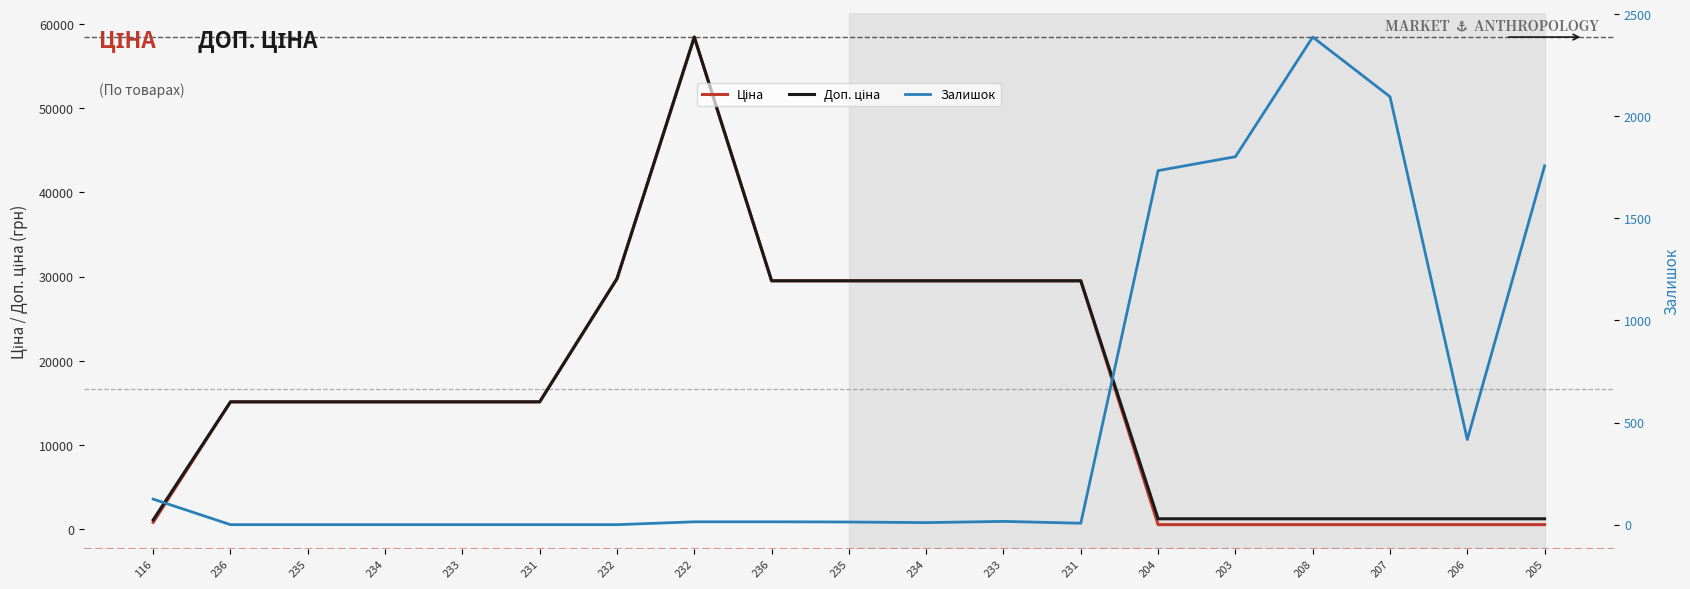

What is the value of the Залишок point at the 19th from the left?

1757.0